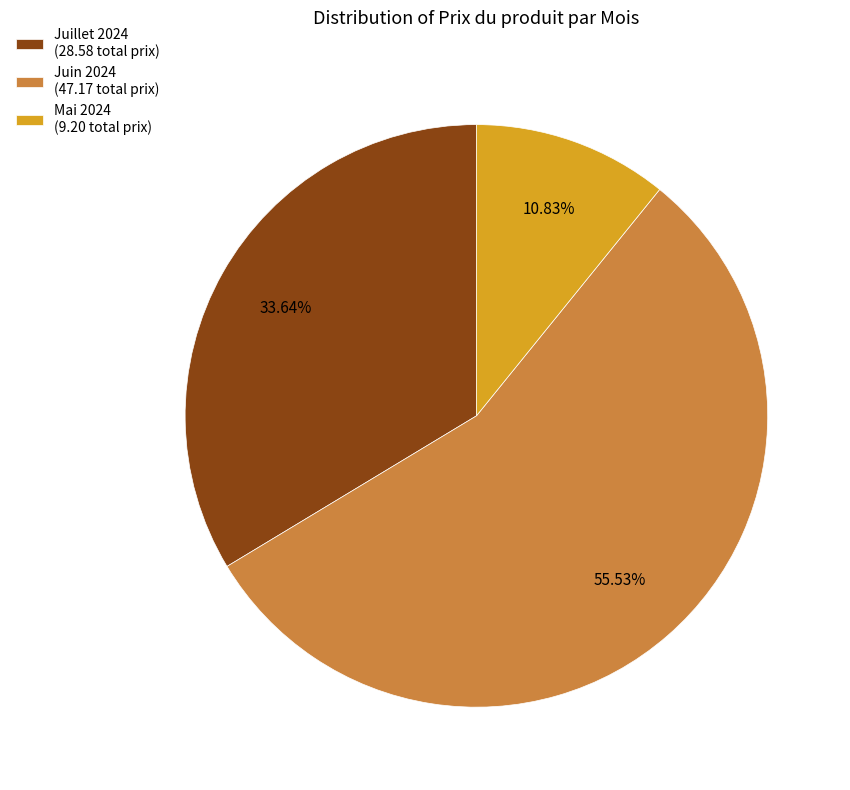

Approximately how many times larger is the value at Mai 2024 (9.20 total prix) compared to Juillet 2024 (28.58 total prix)?

0.3